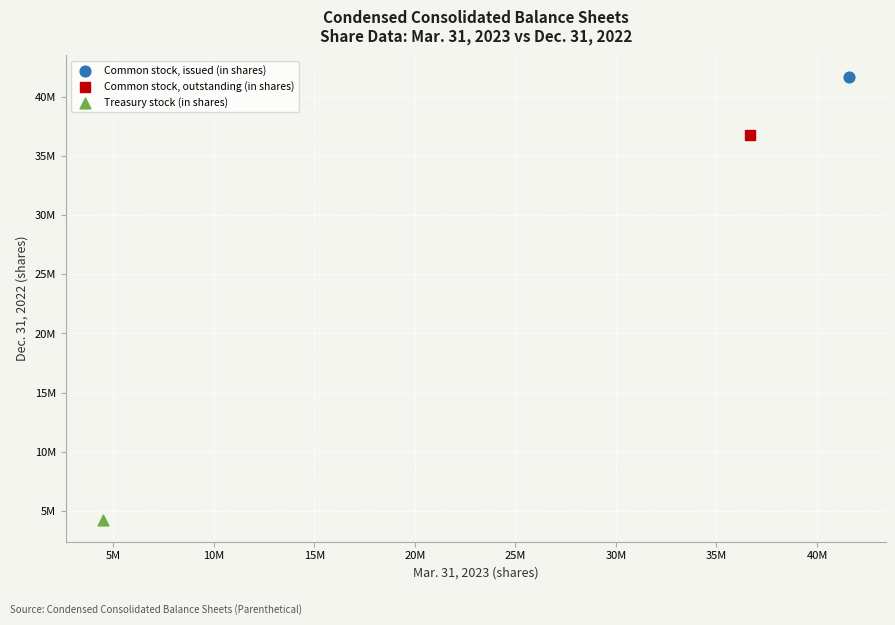

What are all the series names shown in the legend?

Common stock, issued (in shares), Common stock, outstanding (in shares), Treasury stock (in shares)